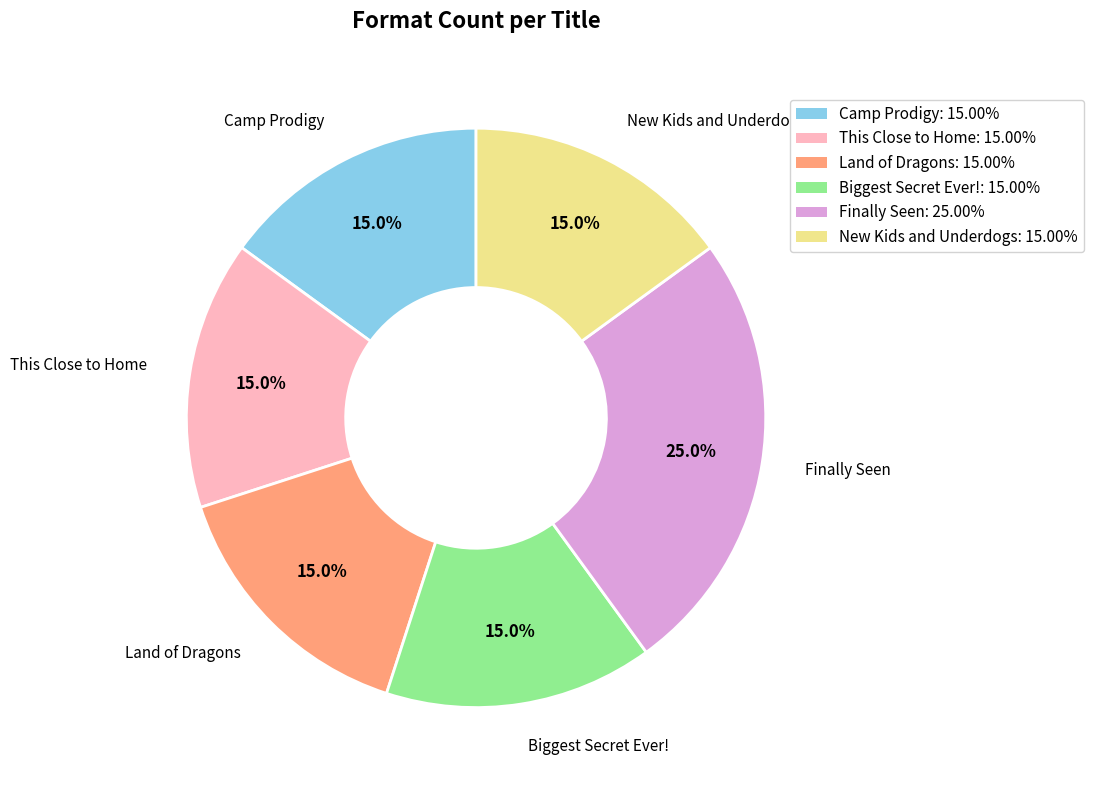

What percentage is NOT represented by New Kids and Underdogs?

85.0%